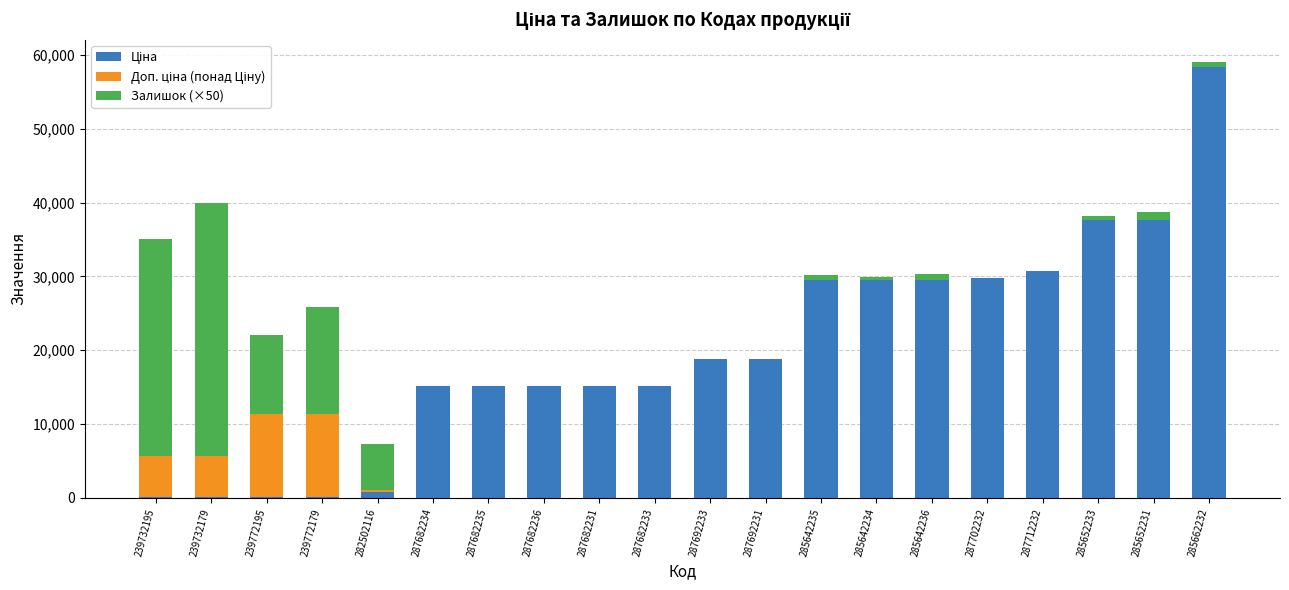

How many series are shown in this chart?

3